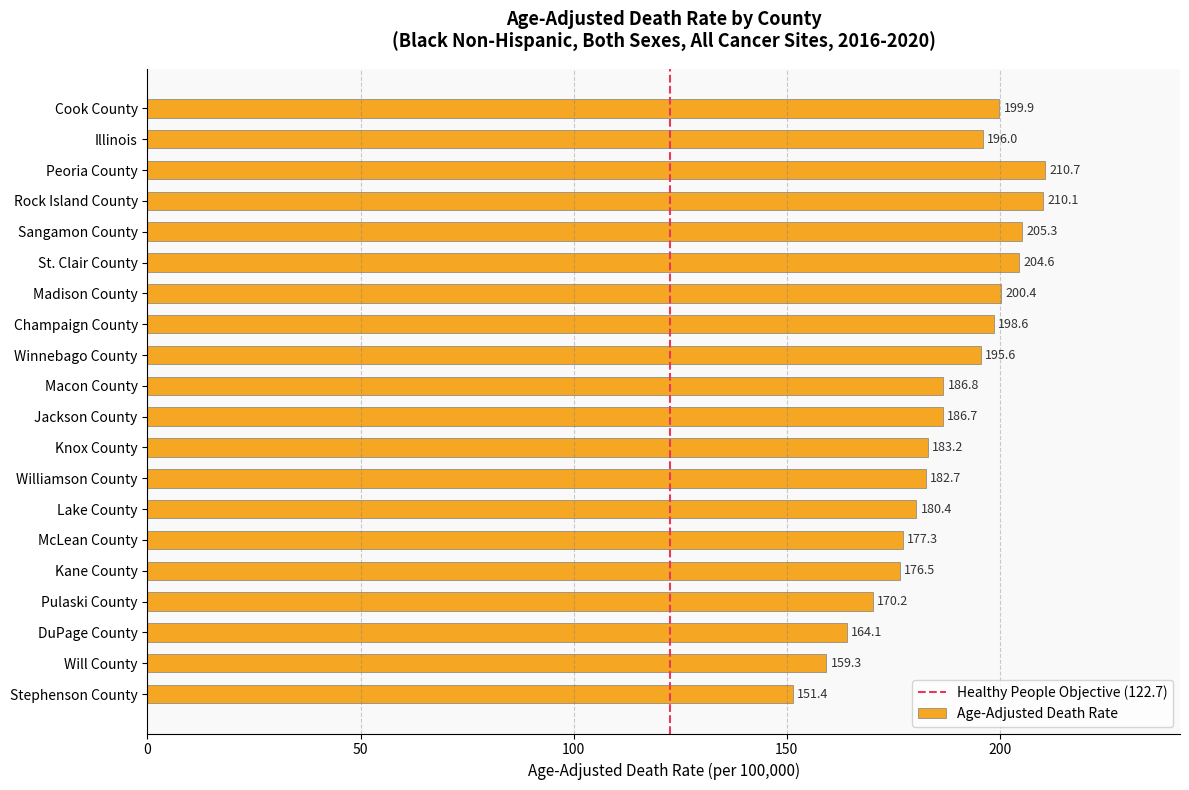

List the labels in order of value, smallest first.

Stephenson County, Will County, DuPage County, Pulaski County, Kane County, McLean County, Lake County, Williamson County, Knox County, Jackson County, Macon County, Winnebago County, Illinois, Champaign County, Cook County, Madison County, St. Clair County, Sangamon County, Rock Island County, Peoria County